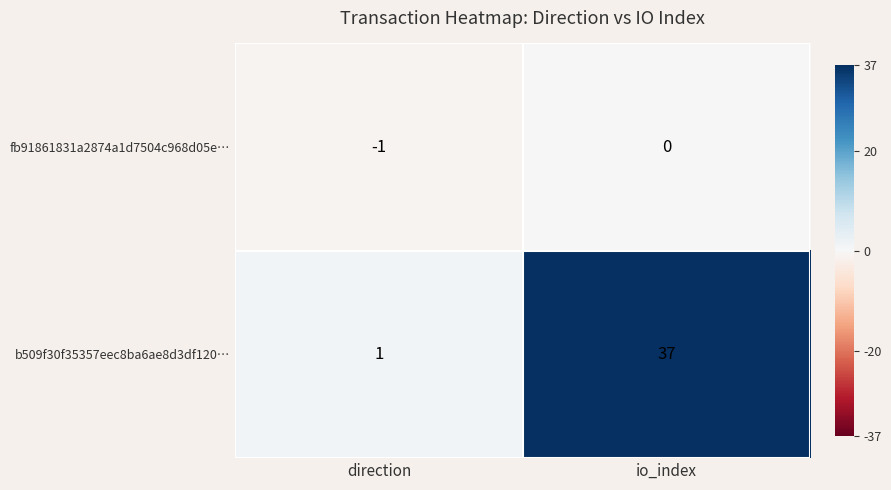

Reading left to right, list all the values displayed in this chart.

fb91861831a2874a1d7504c968d05e…: direction=-1	io_index=0
b509f30f35357eec8ba6ae8d3df120…: direction=1	io_index=37